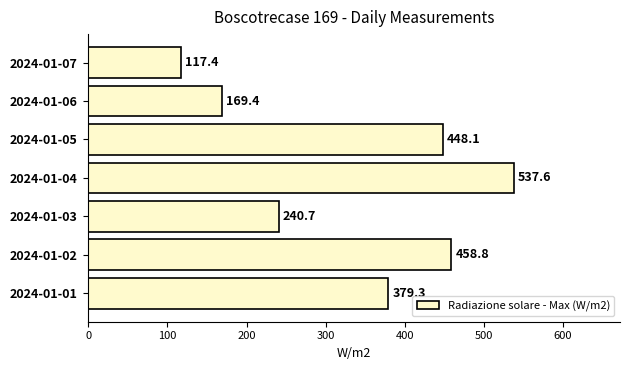

True or false: the data shows 40.1 at 2024-01-07.

False